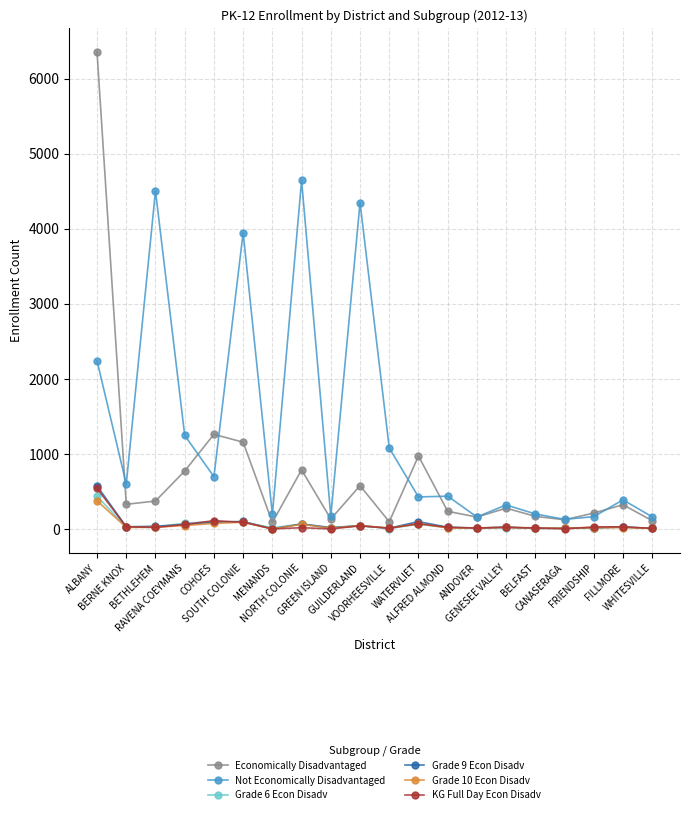

Count the number of data series in this chart.

6